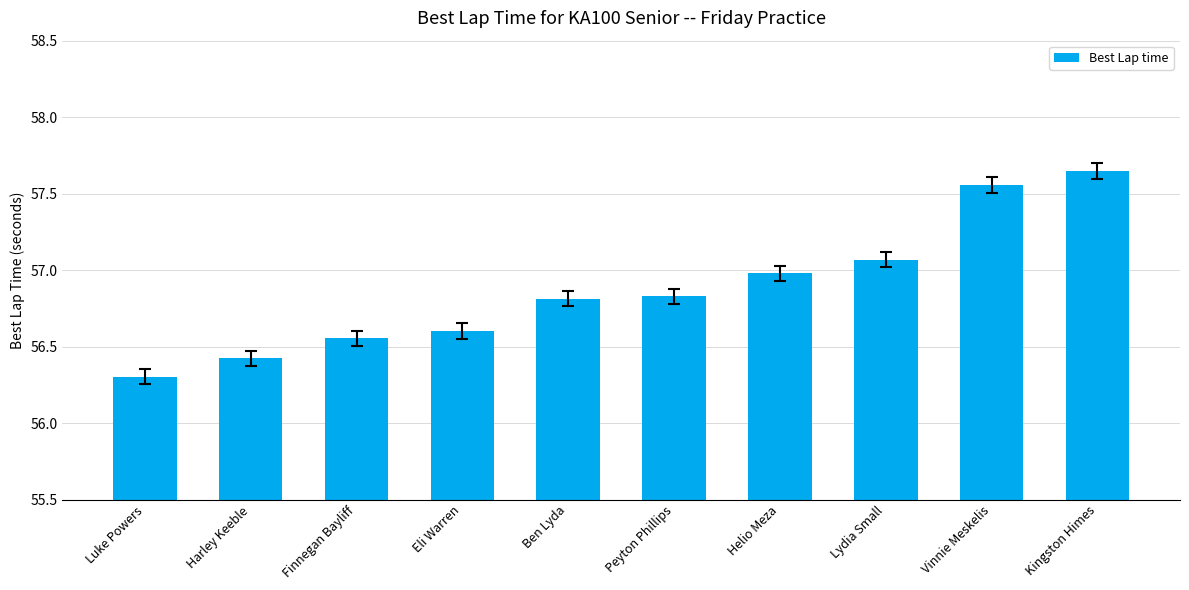

What is the change in value from Eli Warren to Kingston Himes?

+1.0